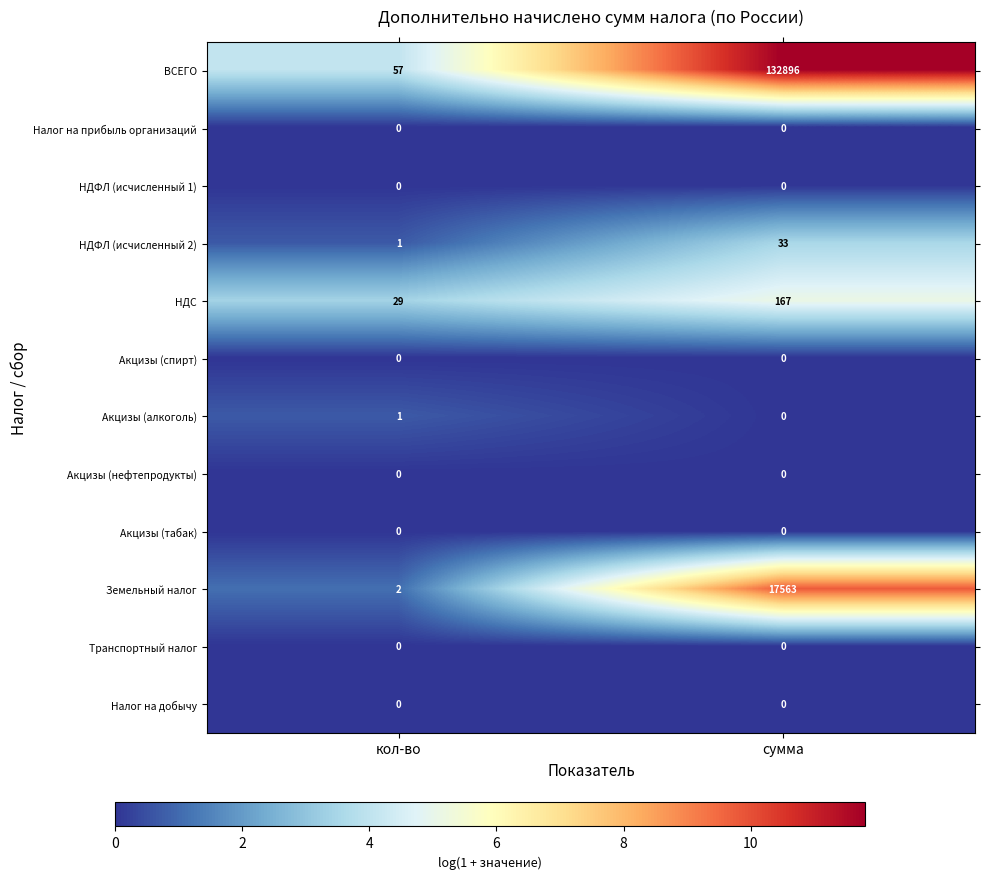

Which series has the largest range (max minus min)?

ВСЕГО